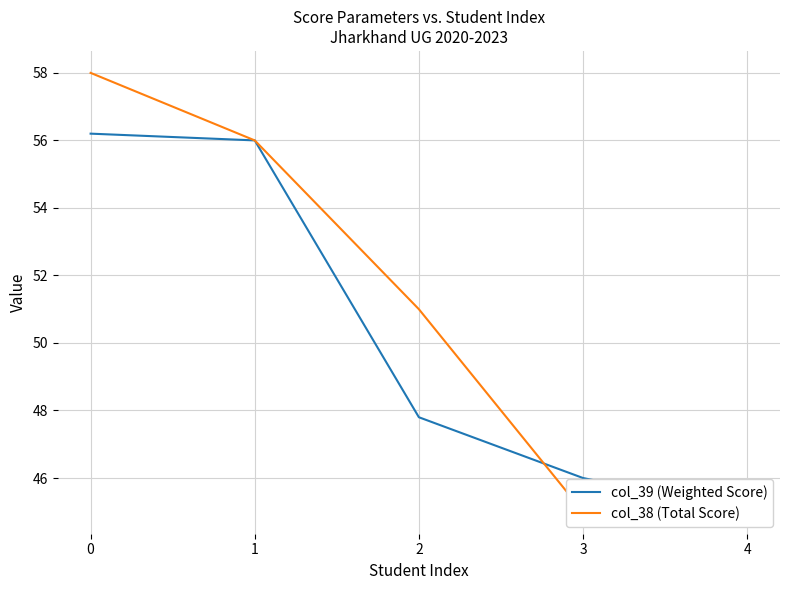

What is the average value of the col_39 (Weighted Score) series?

50.2